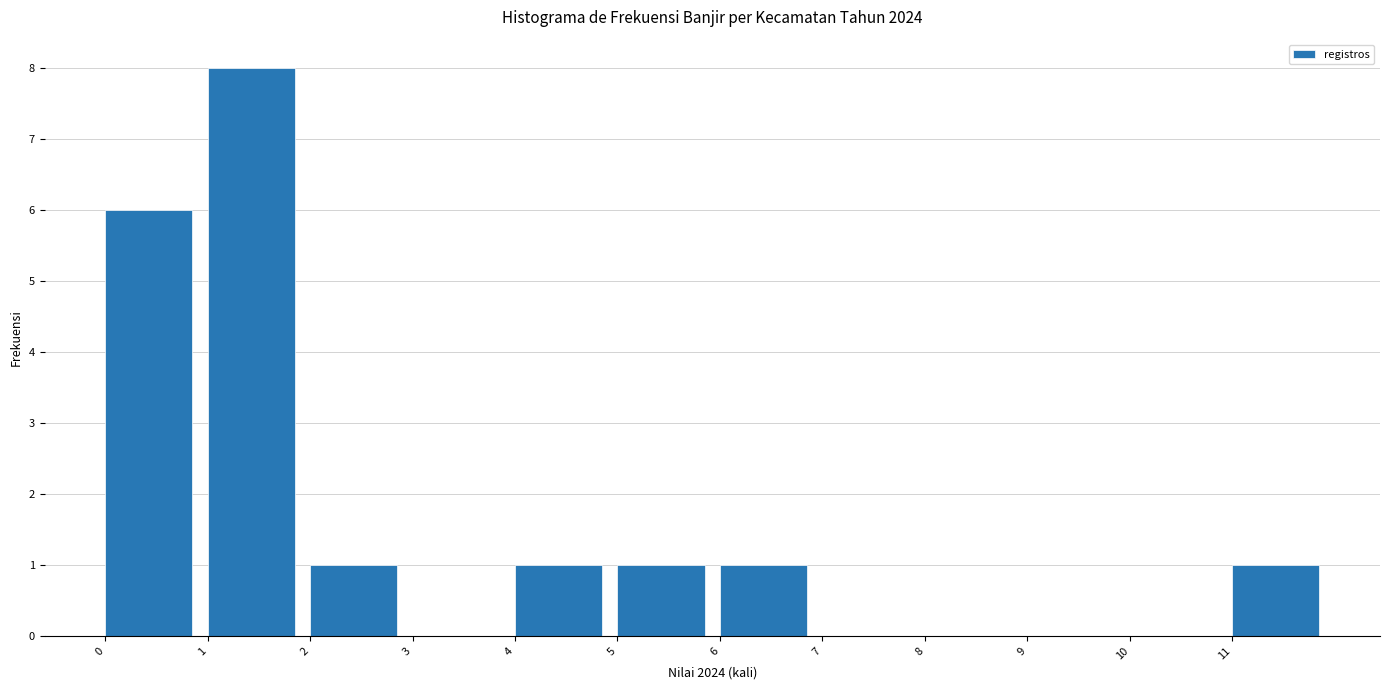

What is the height of the bar covering 2 to 3 on the x-axis? The values are not printed on the chart, so give them approximately, as read against the axis.

1